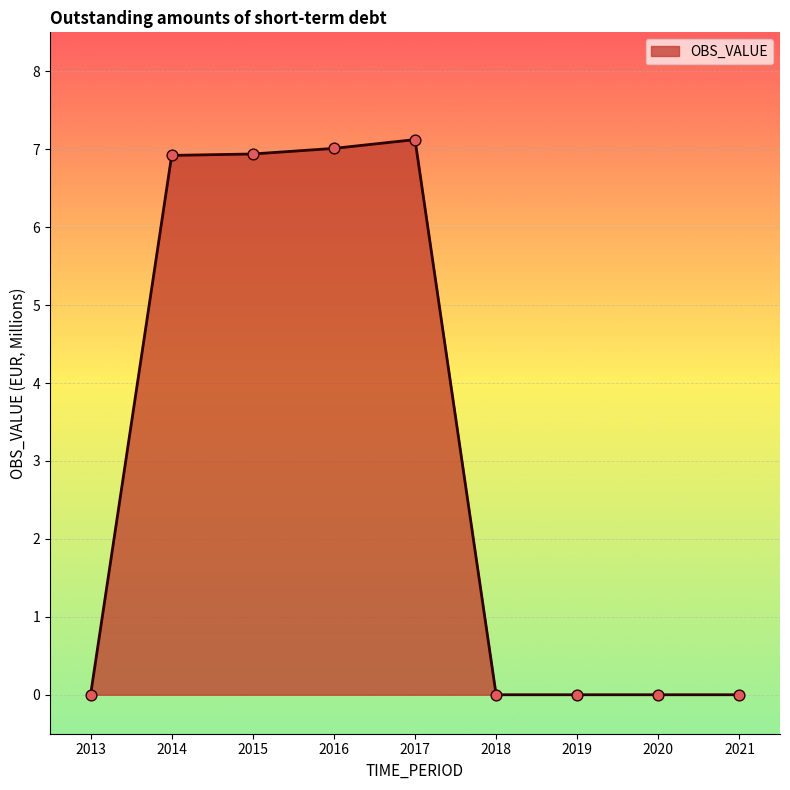

What is the change in value from 2014 to 2018?

-6.9